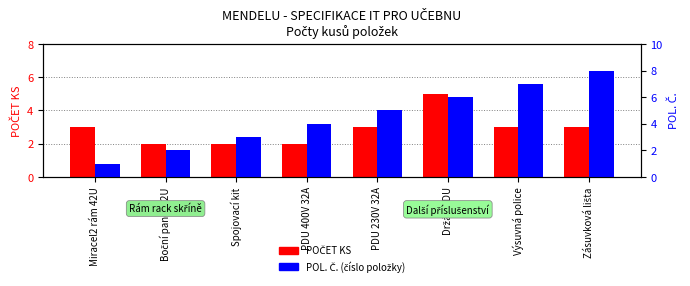

How many groups of bars are there?

8